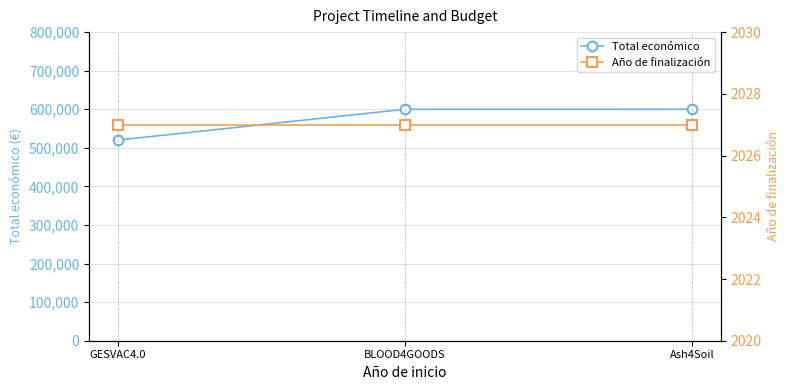

Where is Año de finalización nearest to the value 2027?

GESVAC4.0